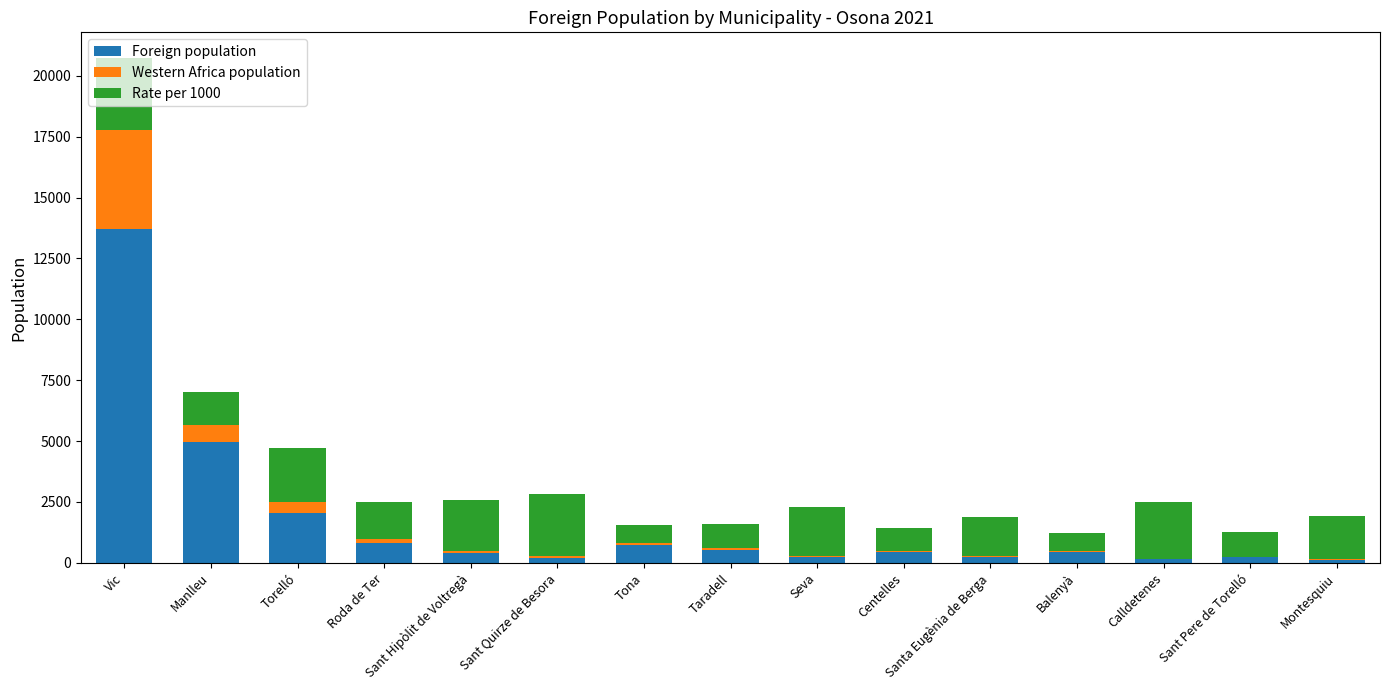

What is the sum of all Foreign population values?

25294